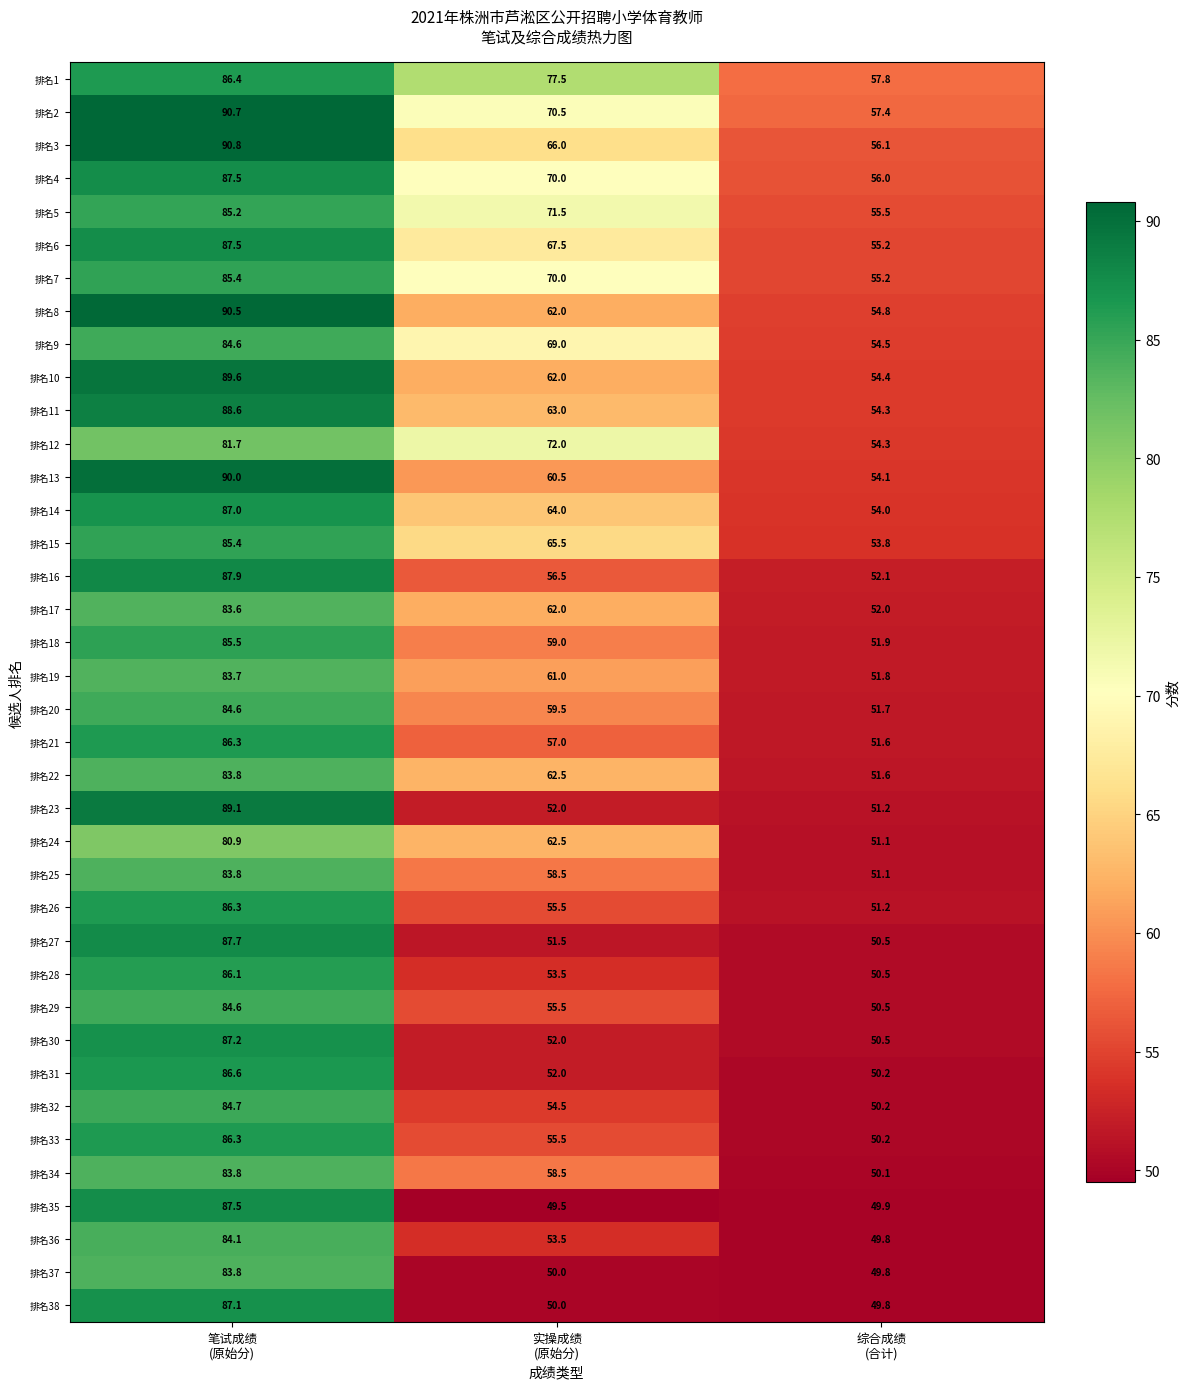

Which series has the widest spread of values?

排名35